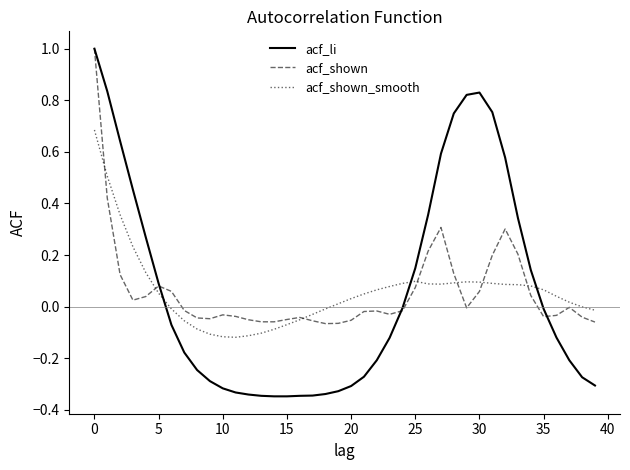

Which series has the largest range (max minus min)?

acf_li